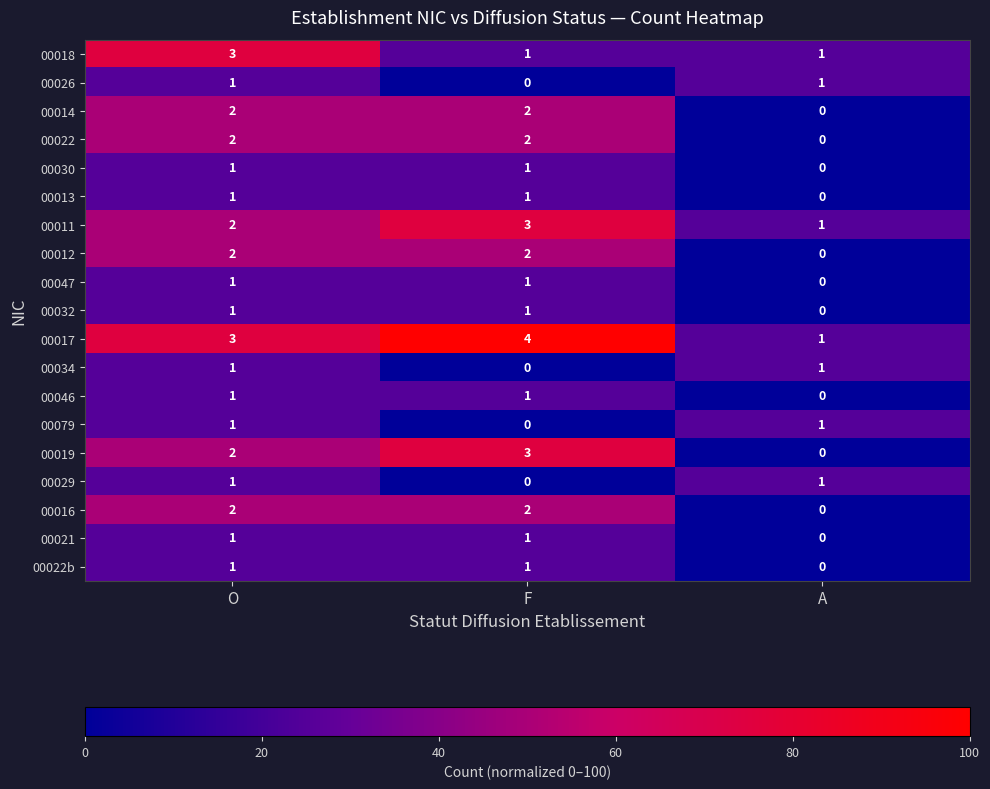

What is the maximum value shown in the chart?

4